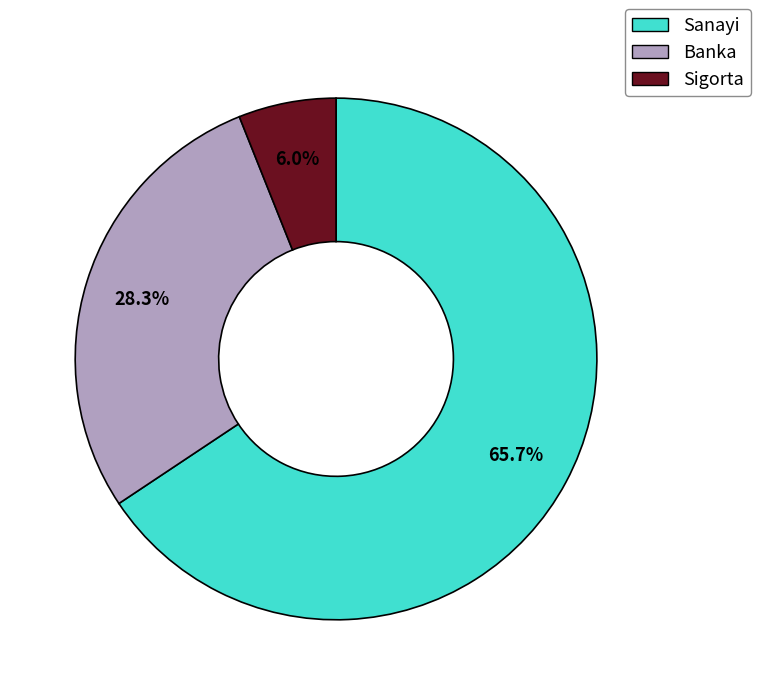

To the nearest percent, what portion does Banka represent?

28%